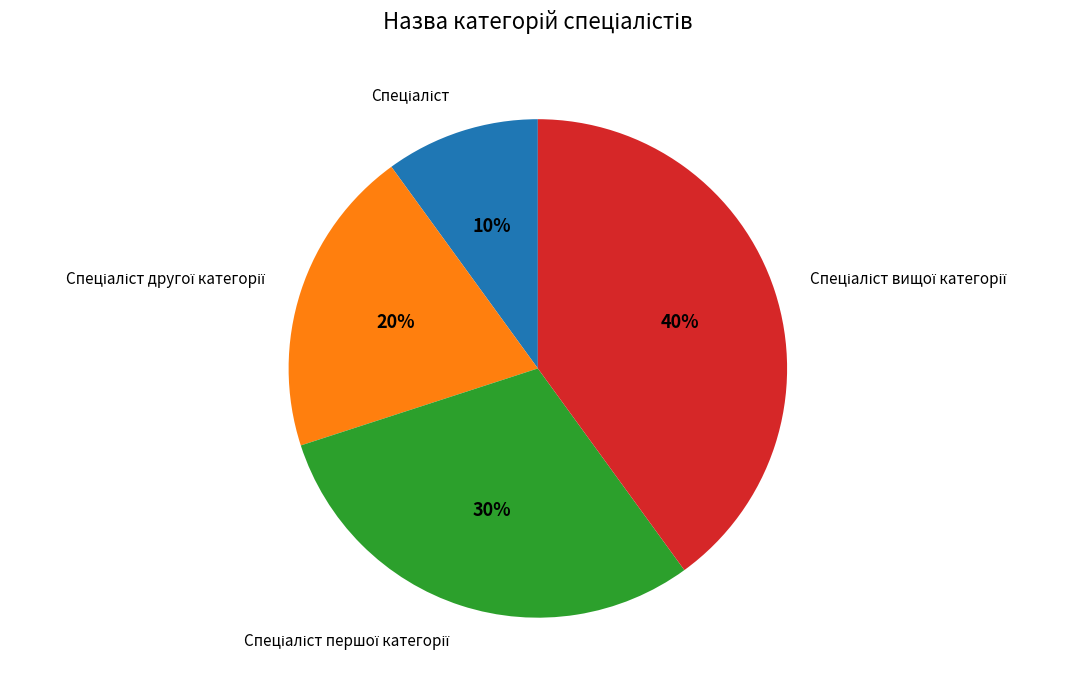

To the nearest percent, what is the average slice percentage?

25%